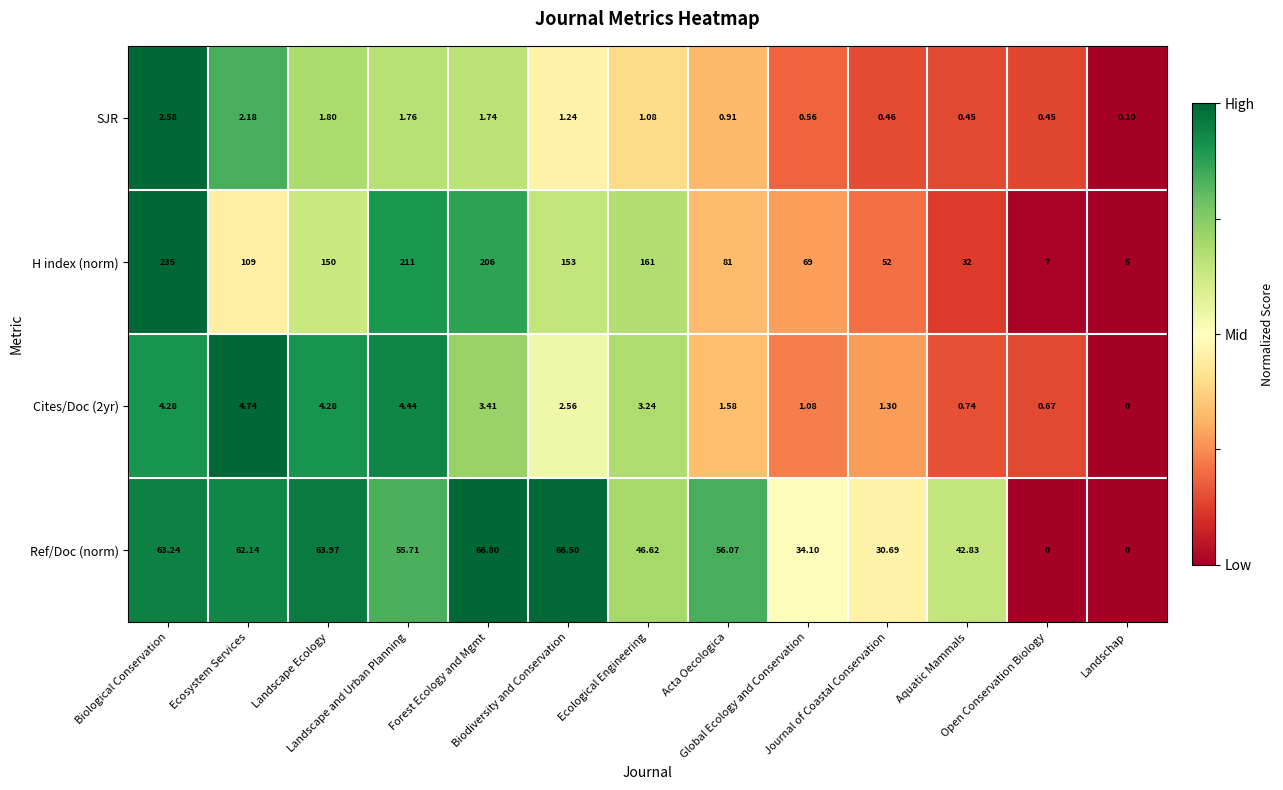

Which series has the widest spread of values?

H index (norm)